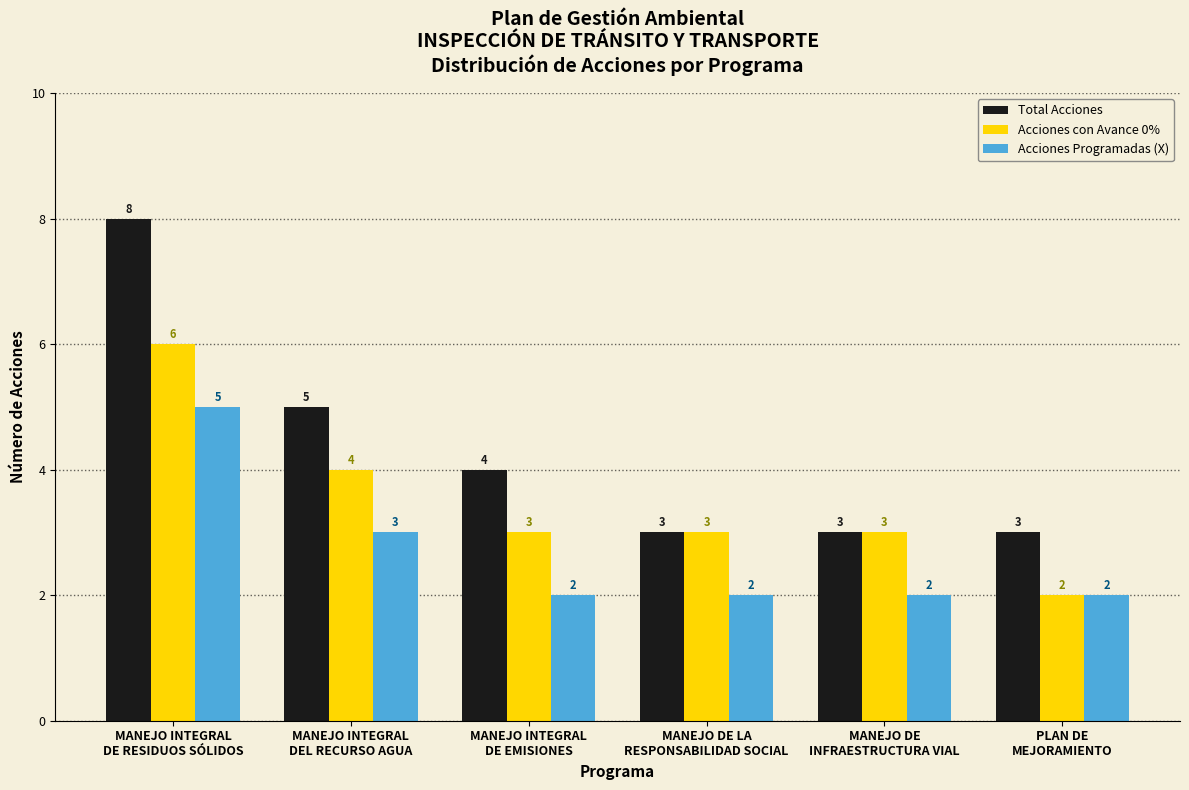

Reading left to right, what are all the values shown in this chart?

Total Acciones: 8	5	4	3	3	3
Acciones con Avance 0%: 6	4	3	3	3	2
Acciones Programadas (X): 5	3	2	2	2	2